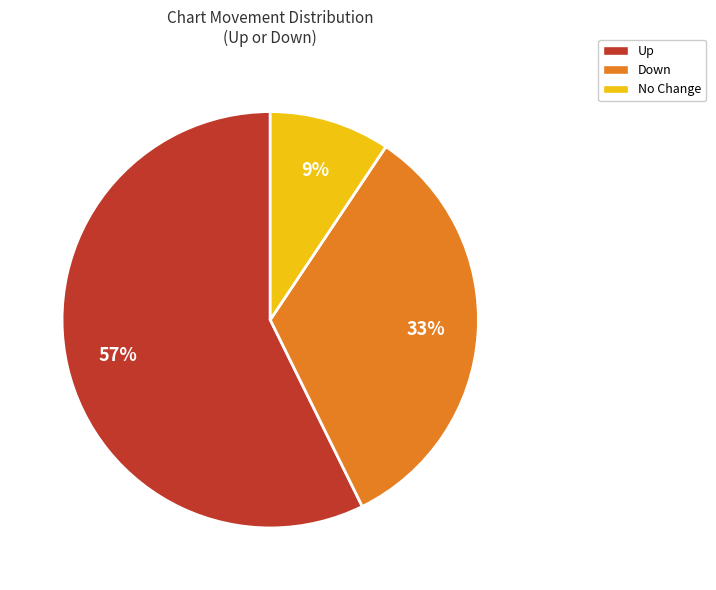

Which slice is the largest?

Up